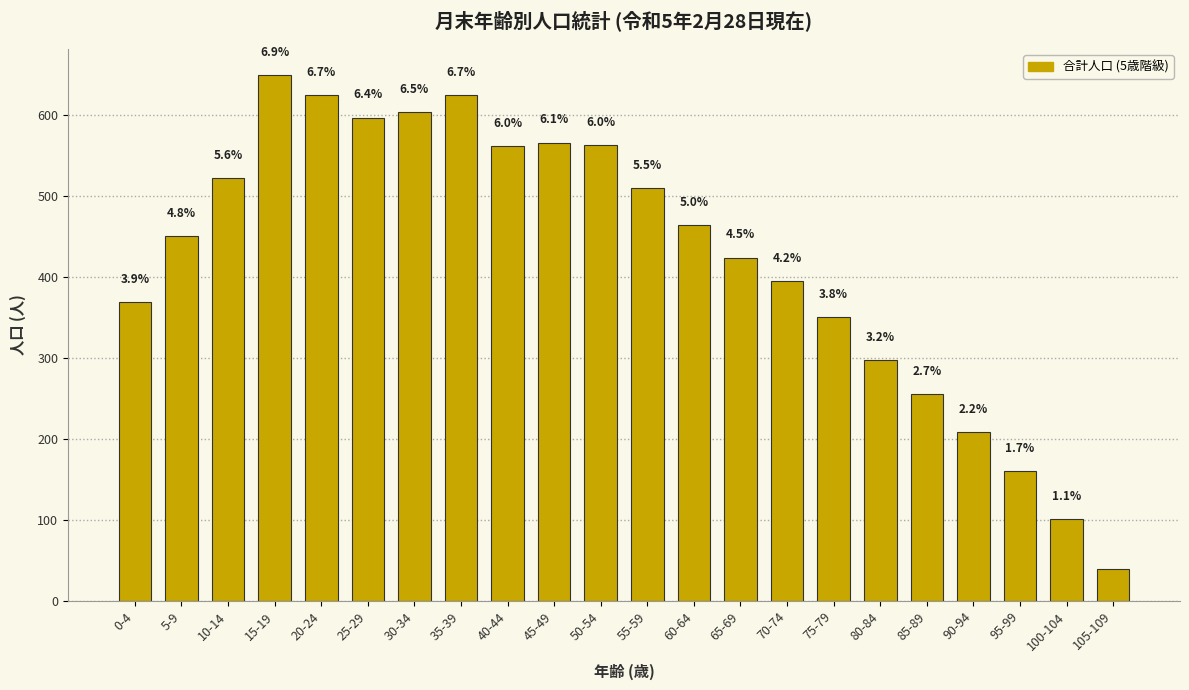

Are the bars horizontal?

No